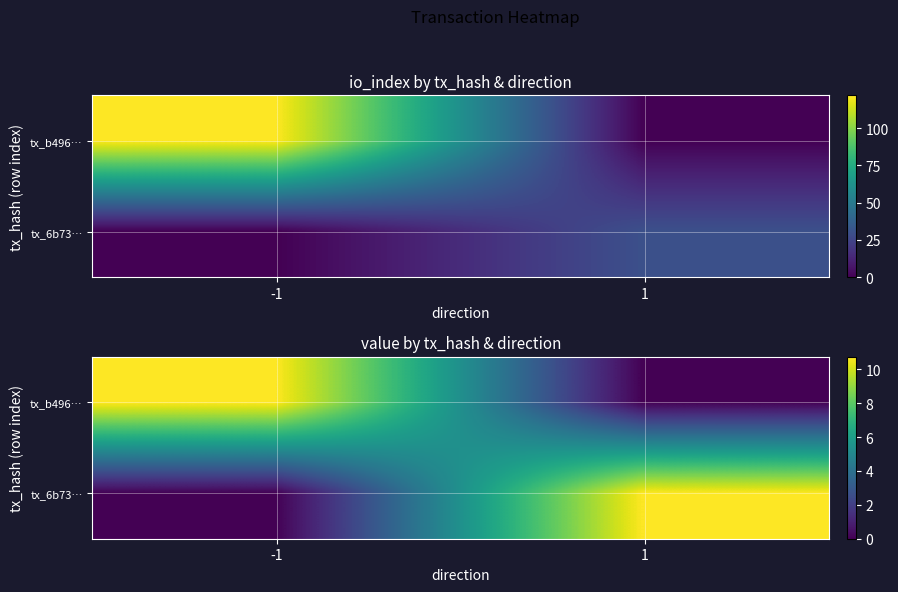

Is the value of tx_b496… at 1 greater than the value of tx_6b73… at -1?

No